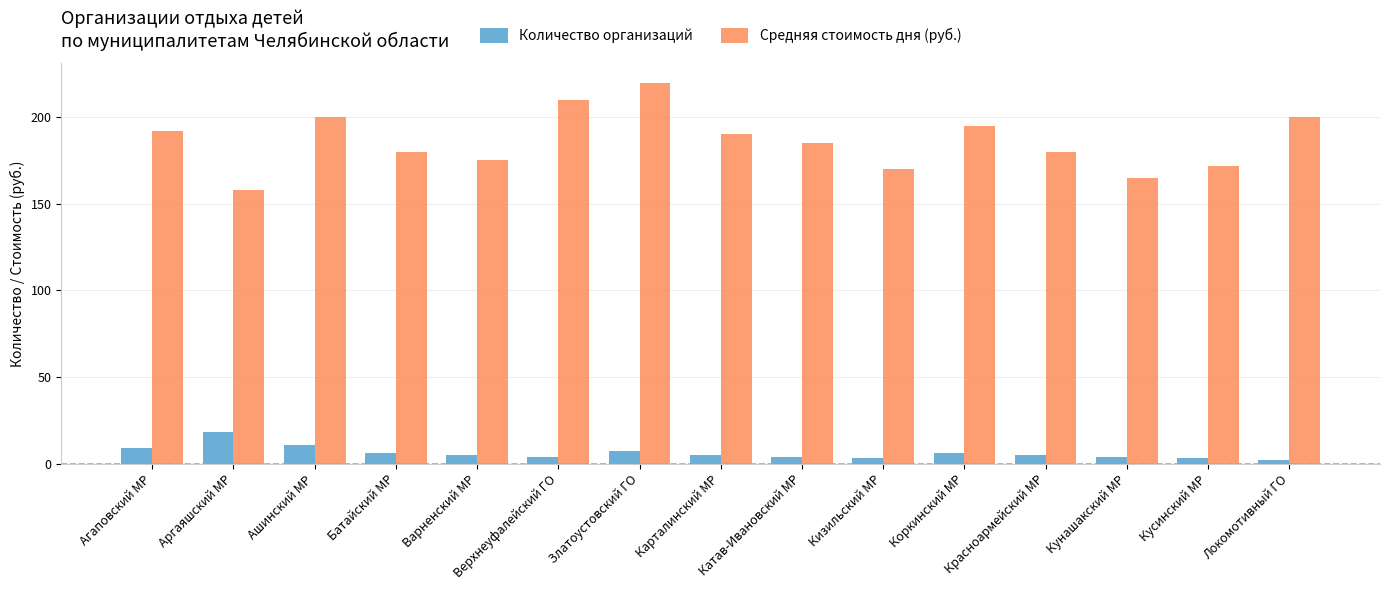

At which label does Средняя стоимость дня (руб.) reach its peak?

Златоустовский ГО